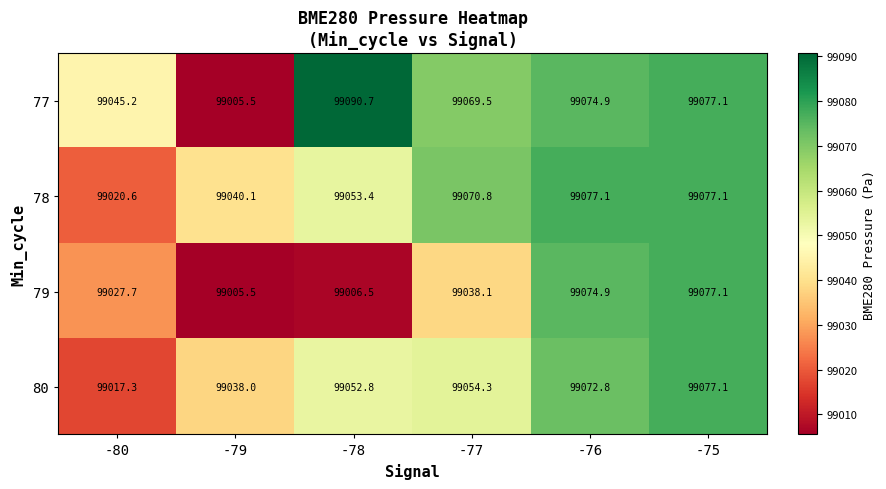

At which label does 78 first exceed 99070?

-77